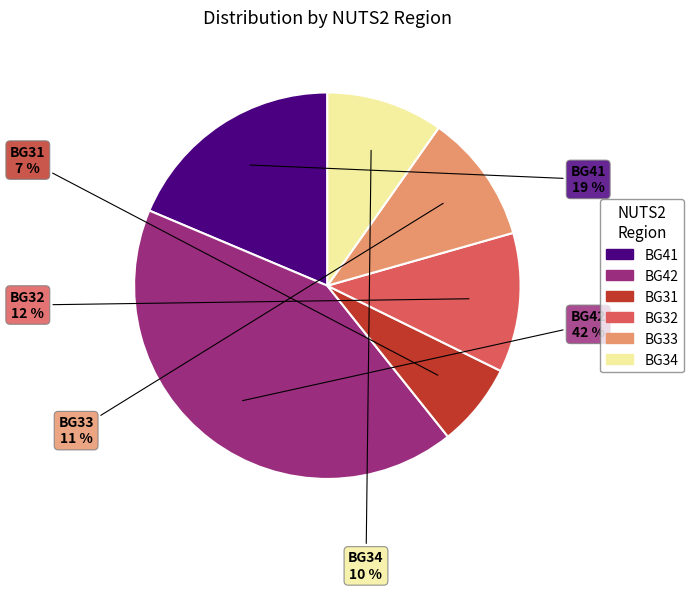

Is there a majority slice in this chart?

No